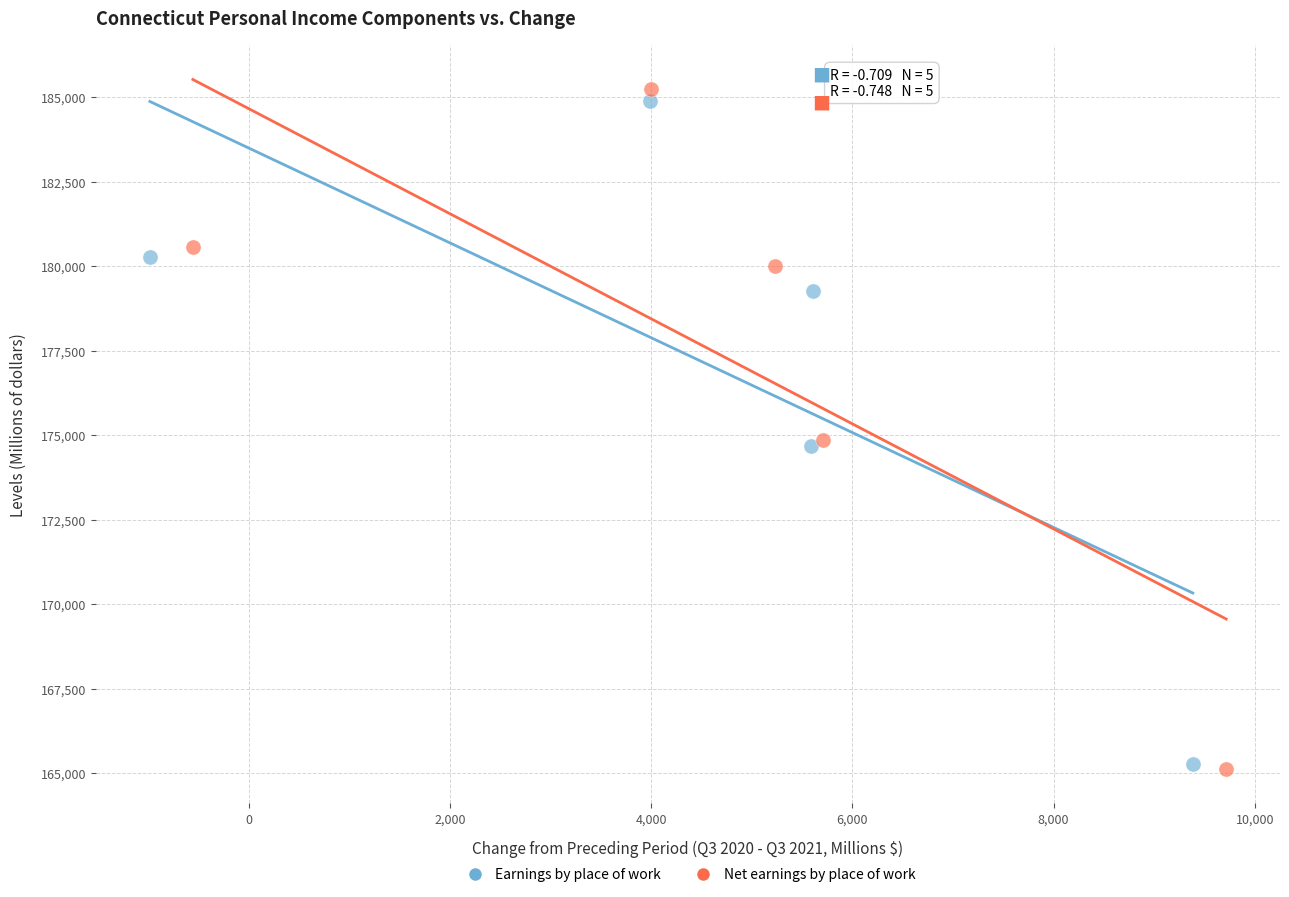

Which series has the largest Y range (max minus min)?

Net earnings by place of work